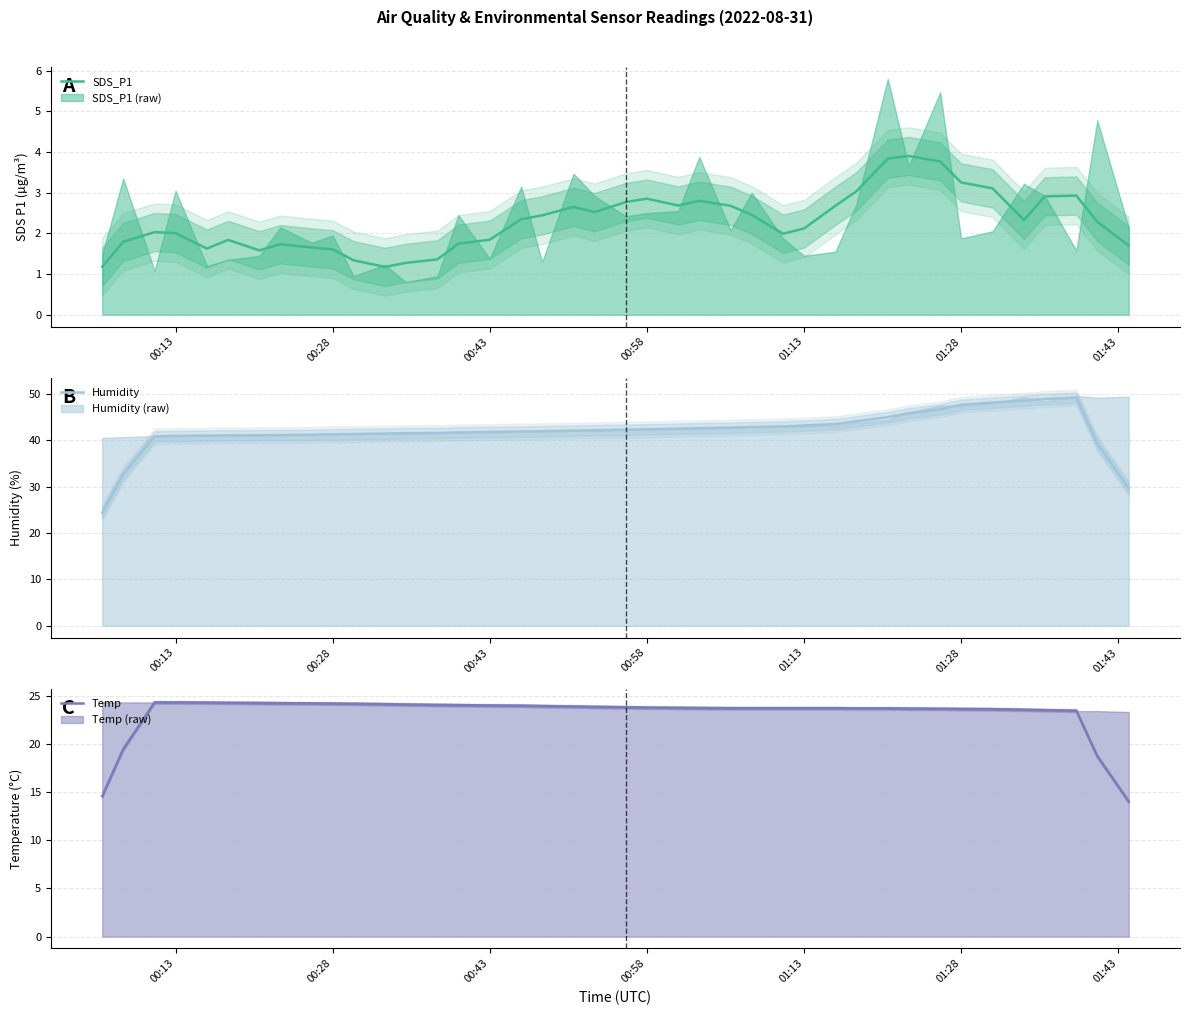

What is the minimum value for SDS_P1?

1.2